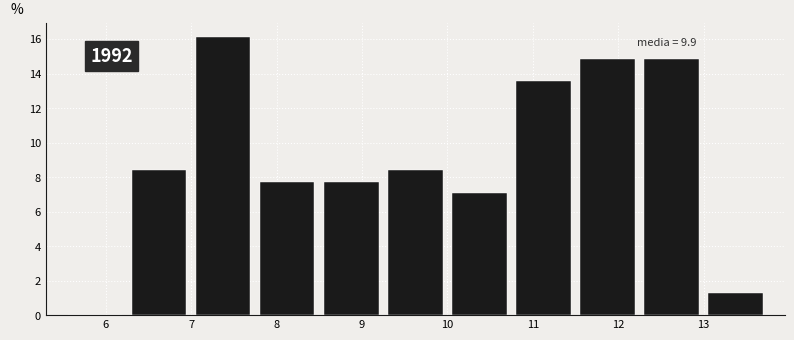

Over which range of the x-axis is the bar tallest?

7.00 to 7.75